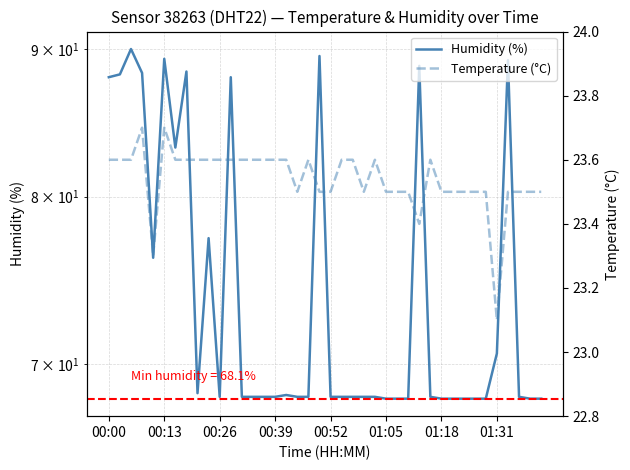

Which series has the widest spread of values?

Humidity (%)